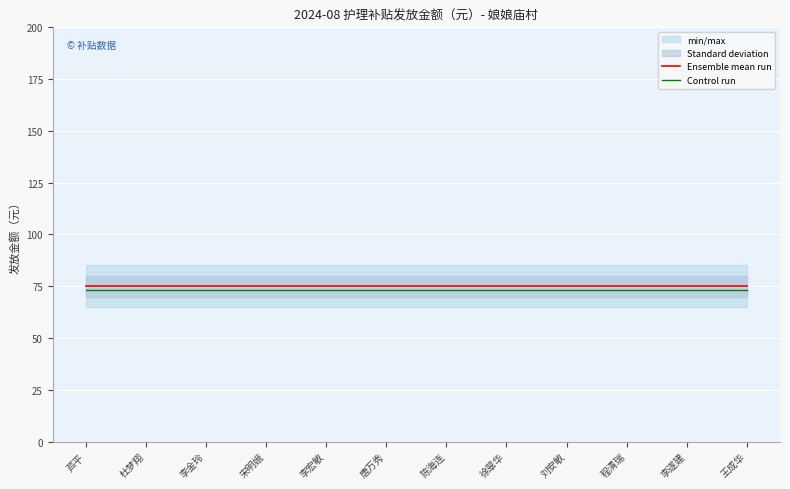

What is the smallest value displayed?

73